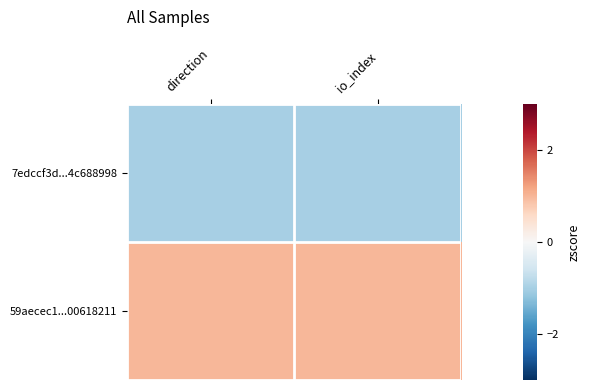

Rank the series at direction from lowest to highest value.

7edccf3d...4c688998, 59aecec1...00618211